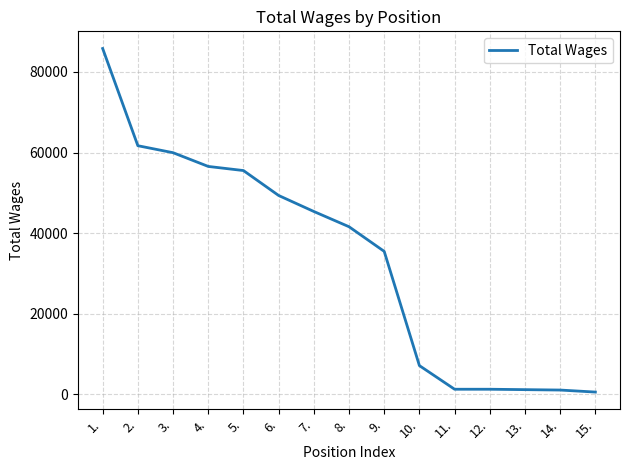

How many lines are shown in the chart?

1